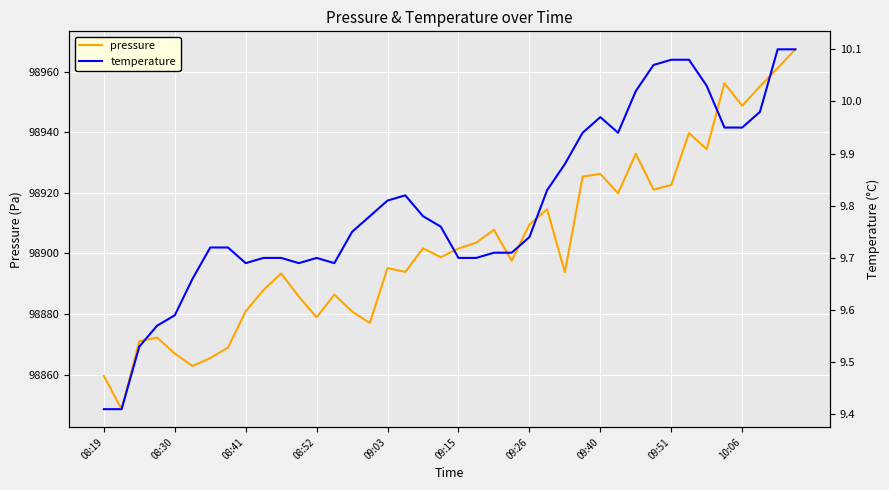

Reading left to right, list all the values displayed in this chart.

pressure: 98859.5	98848.6	98871.0	98872.2	98866.9	98862.8	98865.4	98868.9	98880.9	98887.9	98893.4	98885.7	98878.9	98886.4	98880.8	98877.0	98895.2	98893.9	98901.7	98898.8	98901.6	98903.6	98907.8	98897.6	98909.5	98914.6	98893.8	98925.4	98926.3	98919.9	98933.0	98921.1	98922.6	98939.8	98934.4	98956.3	98948.8	98955.2	98961.2	98967.5
temperature: 9.4	9.4	9.5	9.6	9.6	9.7	9.7	9.7	9.7	9.7	9.7	9.7	9.7	9.7	9.8	9.8	9.8	9.8	9.8	9.8	9.7	9.7	9.7	9.7	9.7	9.8	9.9	9.9	10.0	9.9	10.0	10.1	10.1	10.1	10.0	9.9	9.9	10.0	10.1	10.1